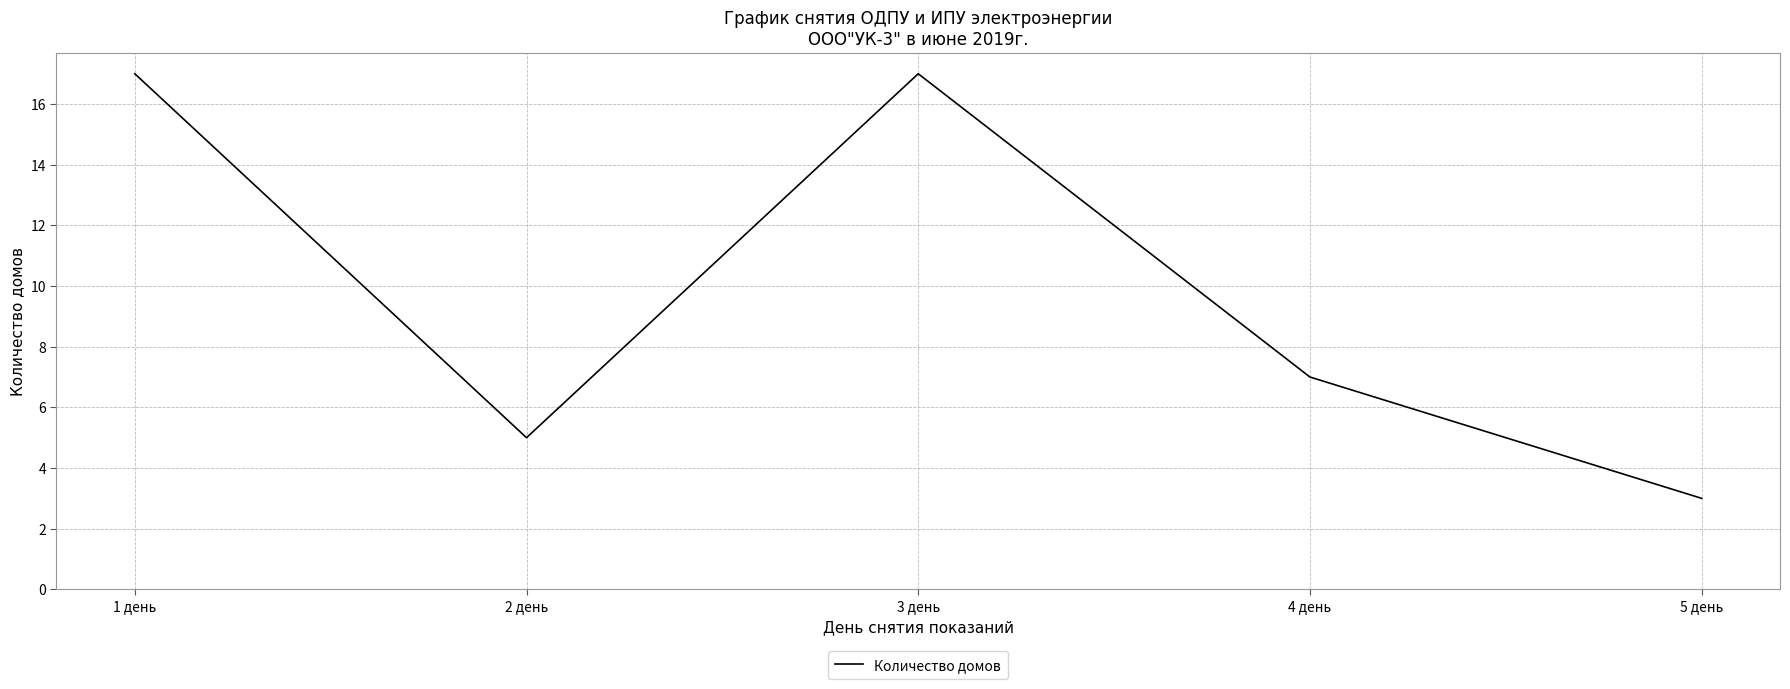

At which label does the data first exceed 7?

1 день